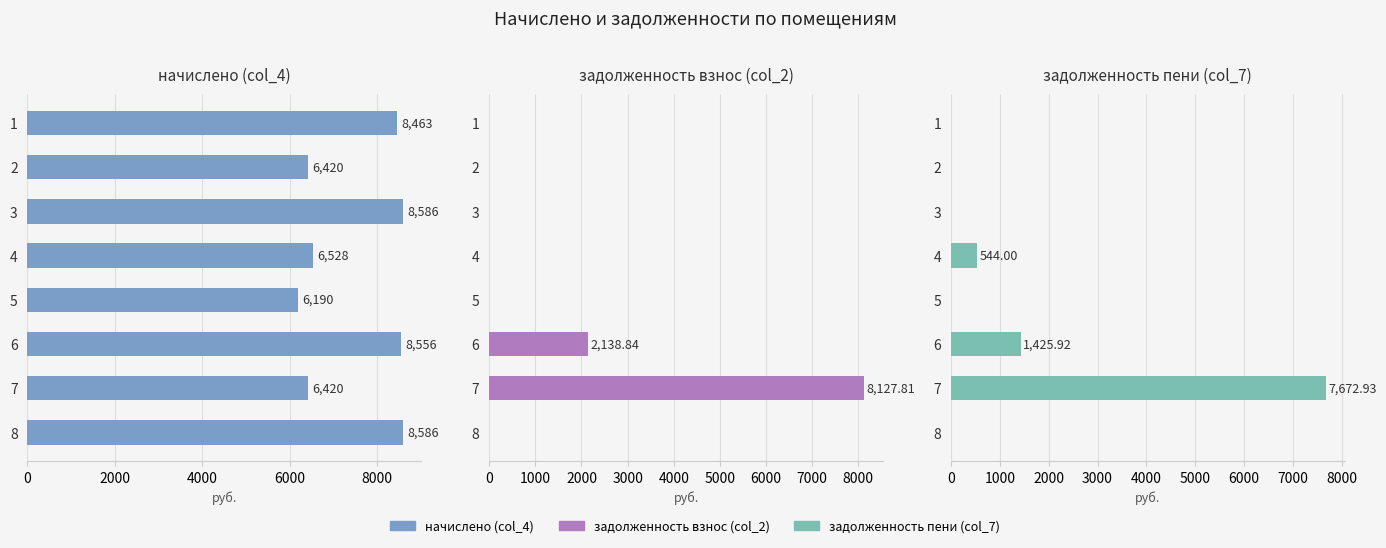

What is the value of the начислено (col_4) bar at the 6th from the left?

8555.5